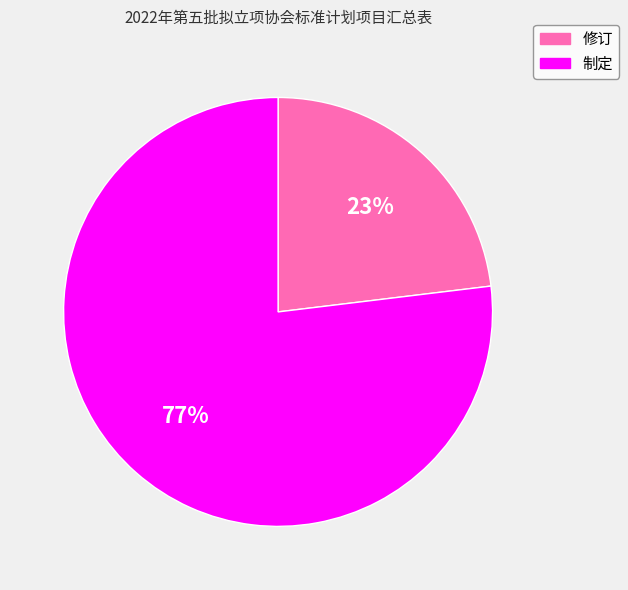

To the nearest percent, what is the difference between the 修订 and 制定 slice percentages?

54%